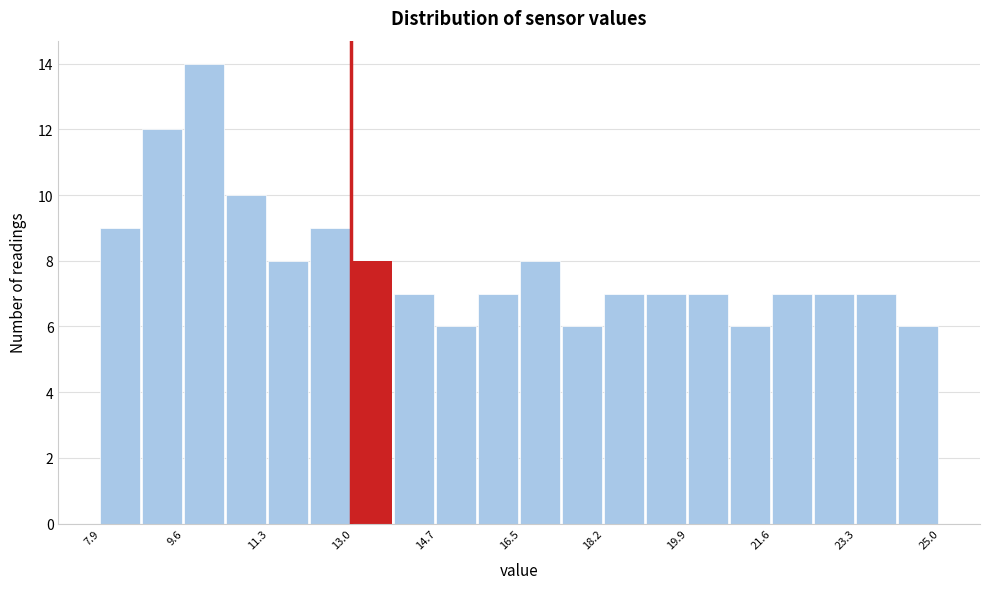

What is the height of the bar covering 20.8 to 21.6 on the x-axis? Neither the bar edges nor the heights are printed on the chart, so give them approximately, as read against the axes.

6